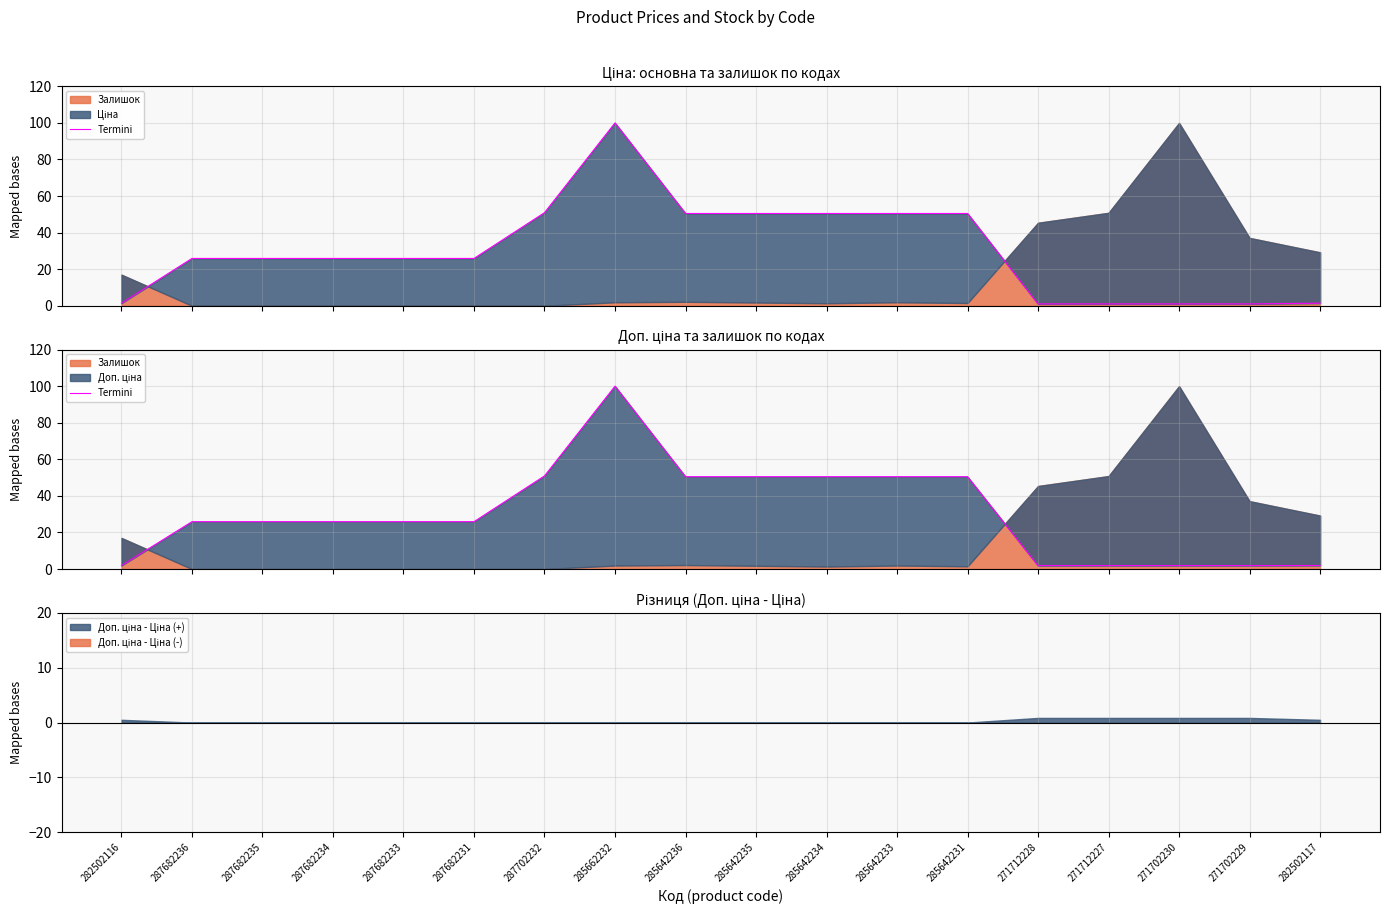

Reading right to left, what are all the values shown in this chart?

282502117=1.9	271702229=1.9	271702230=1.9	271712227=1.9	271712228=1.9	285642231=50.5	285642233=50.5	285642234=50.5	285642235=50.5	285642236=50.5	285662232=100.0	287702232=50.9	287682231=25.9	287682233=25.9	287682234=25.9	287682235=25.9	287682236=25.9	282502116=1.9